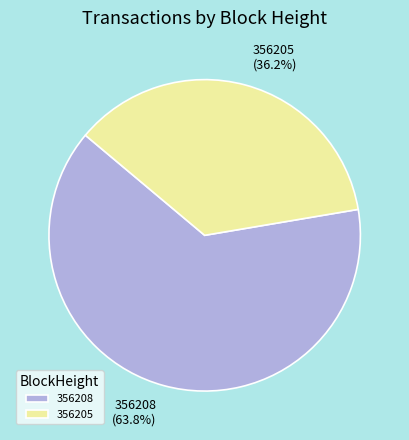

How many segments does this pie chart have?

2